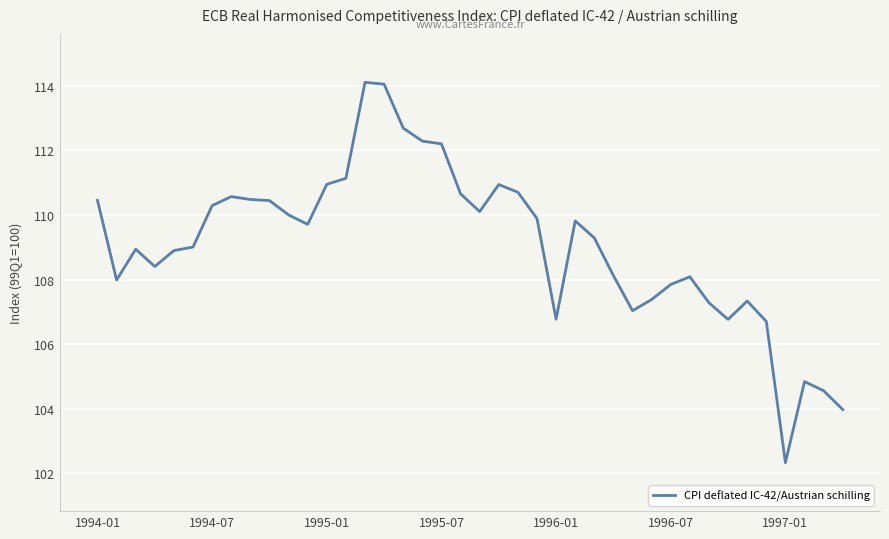

What is the difference between the maximum and minimum values?

11.8